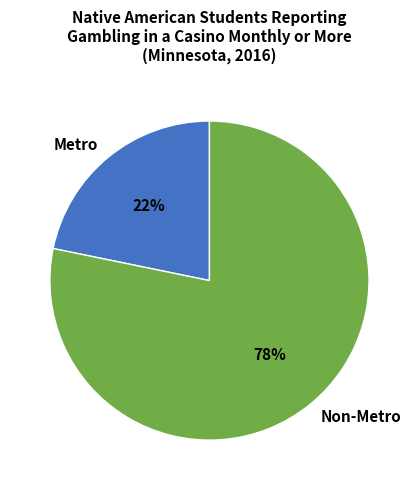

What percentage is the Metro slice, to the nearest percent?

22%